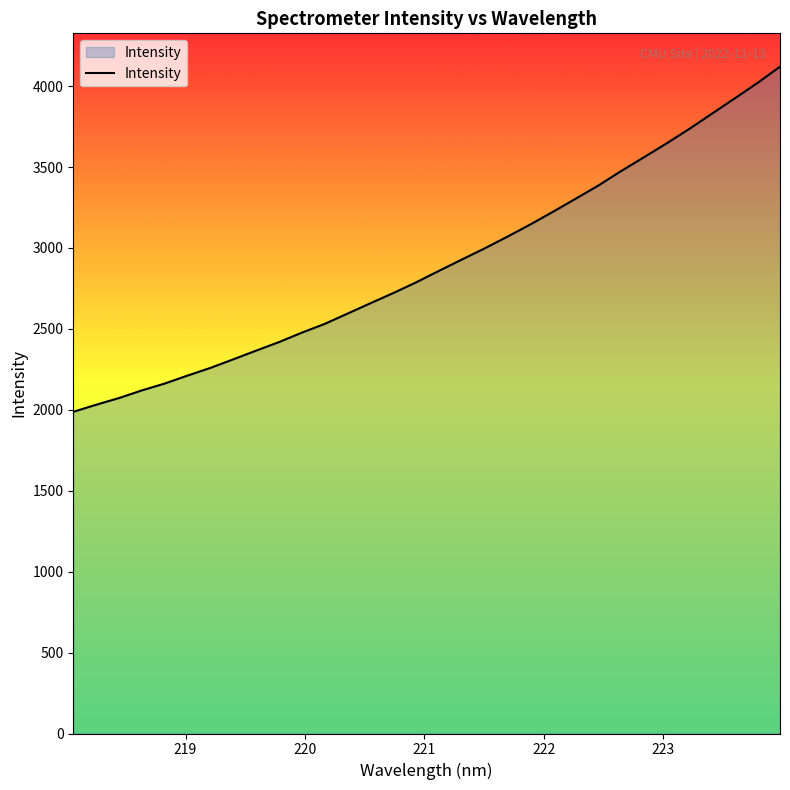

What is the greatest value displayed?

4119.9